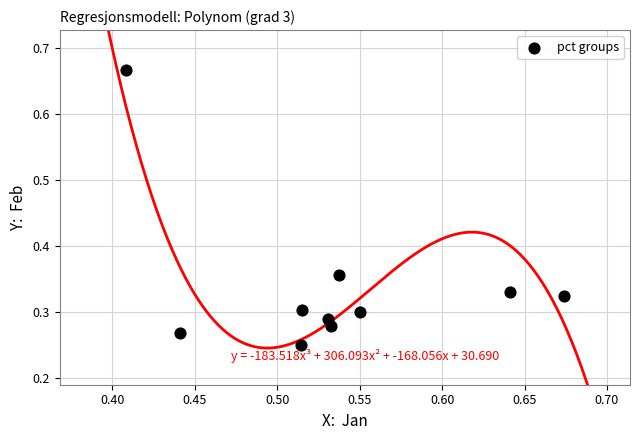

What is the average X value?

0.5